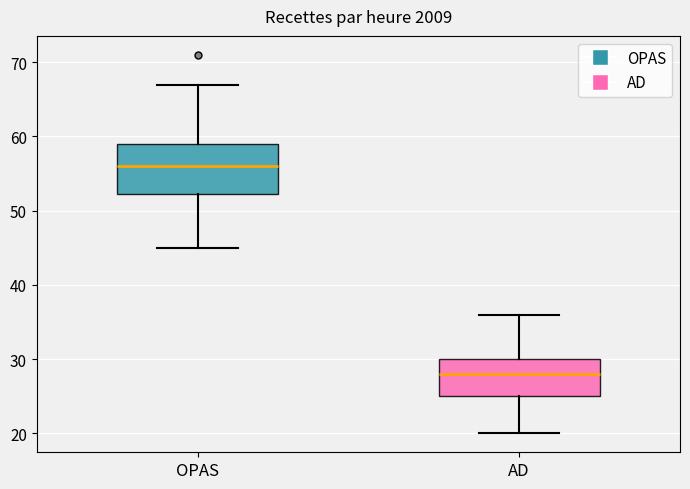

Where does the lower whisker of the box for AD end on the y-axis? The values are not printed on the chart, so give them approximately, as read against the axis.

20